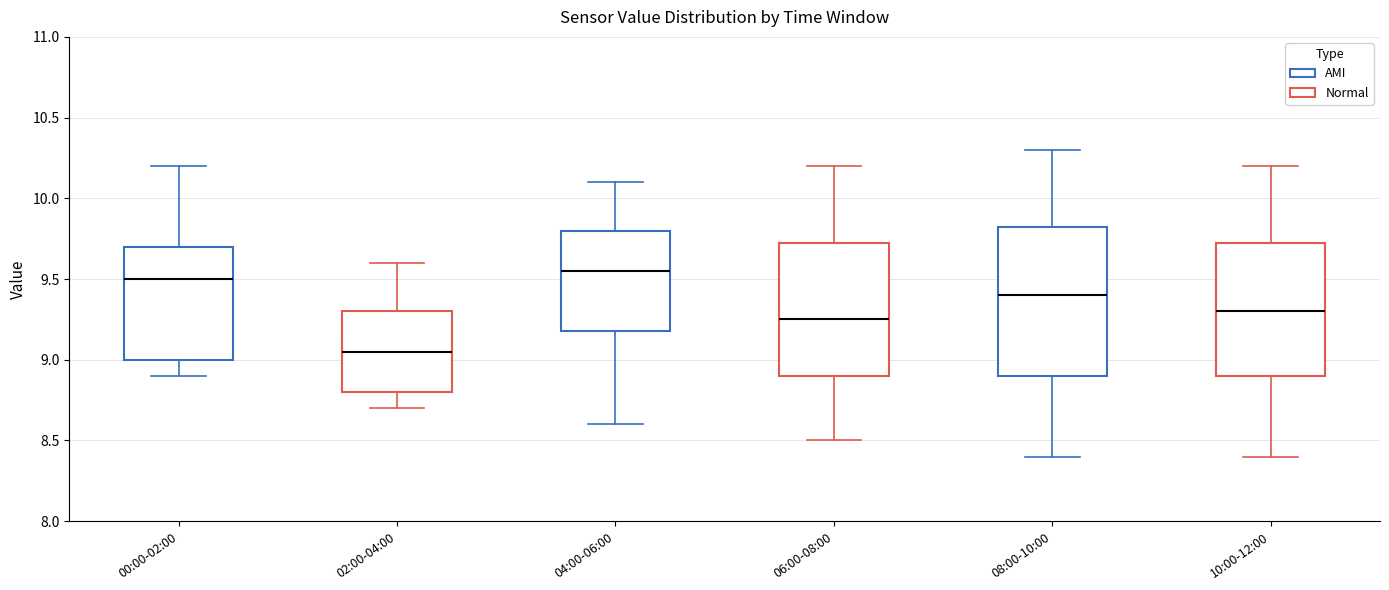

Which box has the highest median line?

04:00-06:00